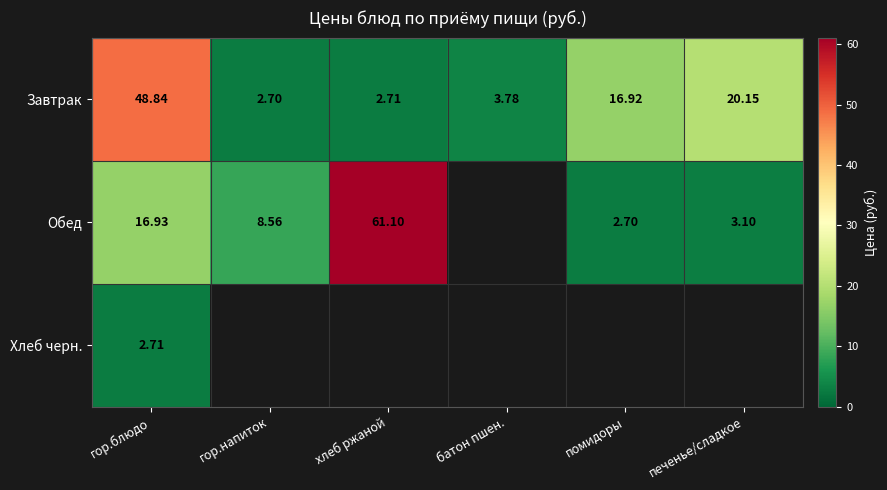

What is the greatest value displayed?

61.1